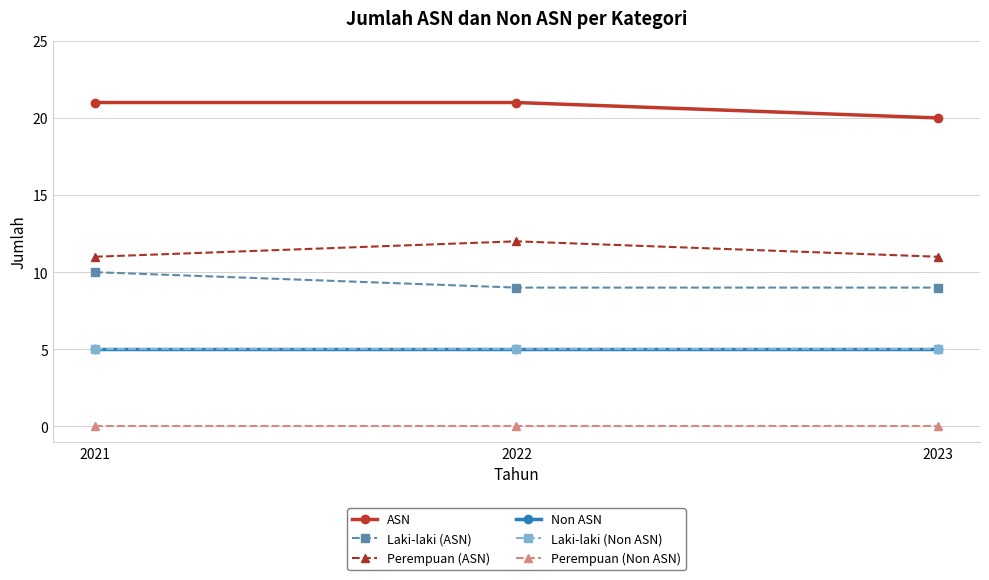

The Perempuan (Non ASN) series shows 0 at 2023. True or false?

True